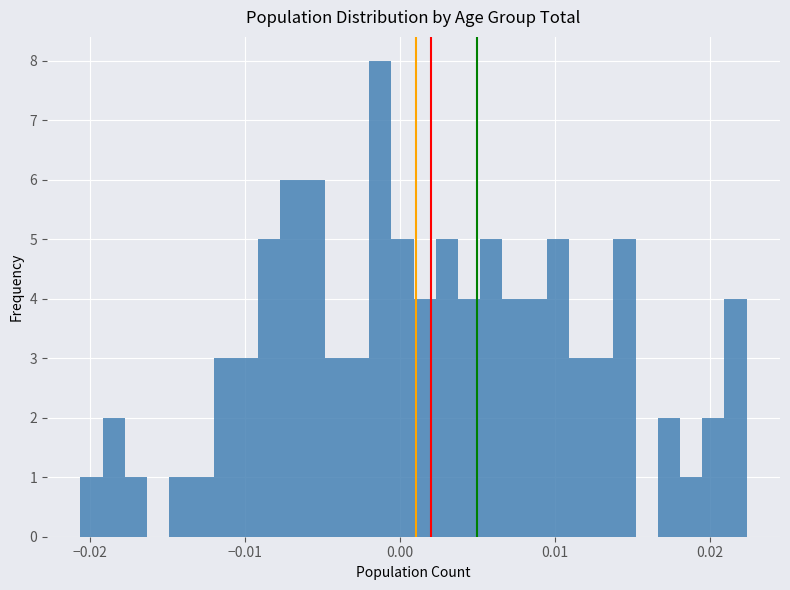

Around what value on the x-axis is the tallest bar? Give the approximate position of its centre, as read against the axis.

-0.001